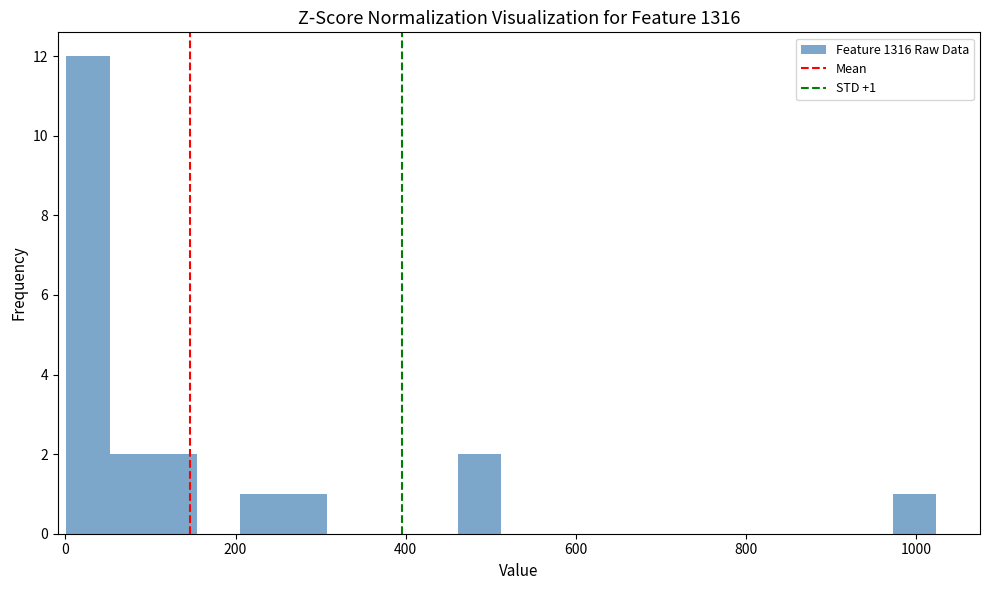

Read against the x-axis, roughly where is the centre of the tallest bar?

20